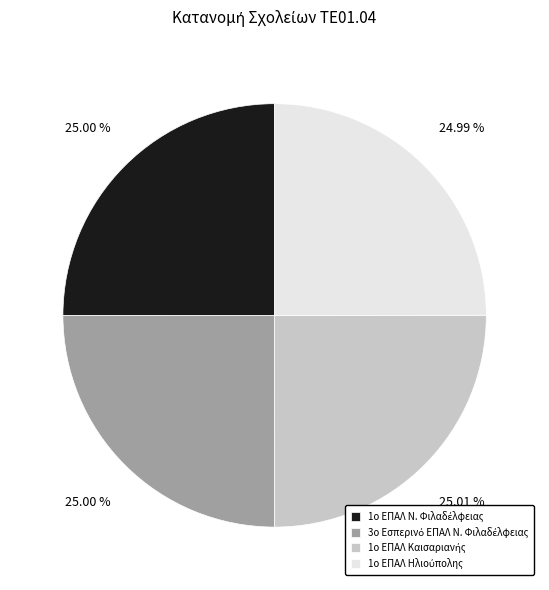

Is there a majority slice in this chart?

No